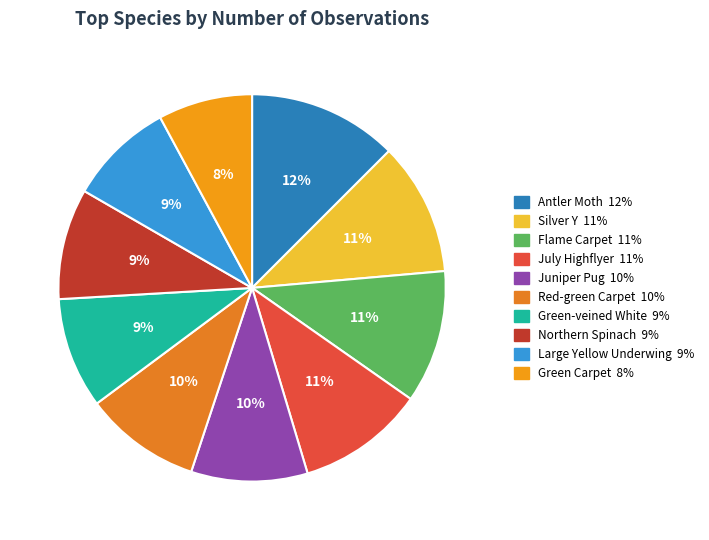

What percentage is the Flame Carpet slice, to the nearest percent?

11%